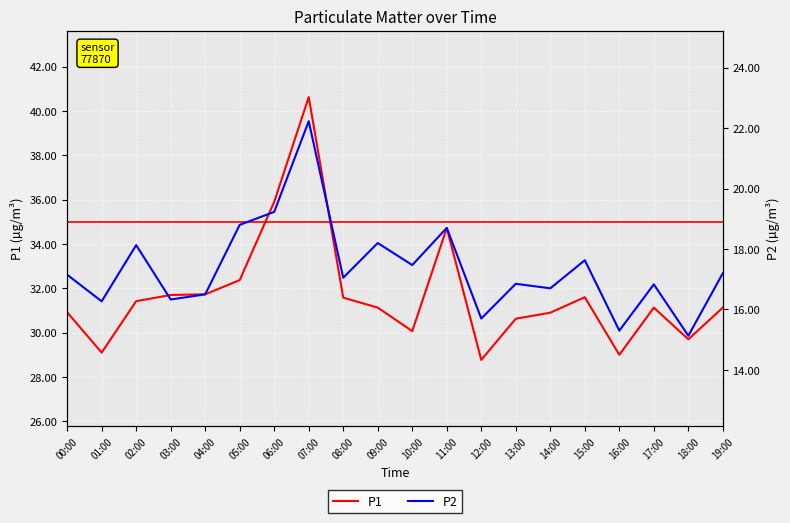

List the series in order of their peak value, highest first.

P1, P2